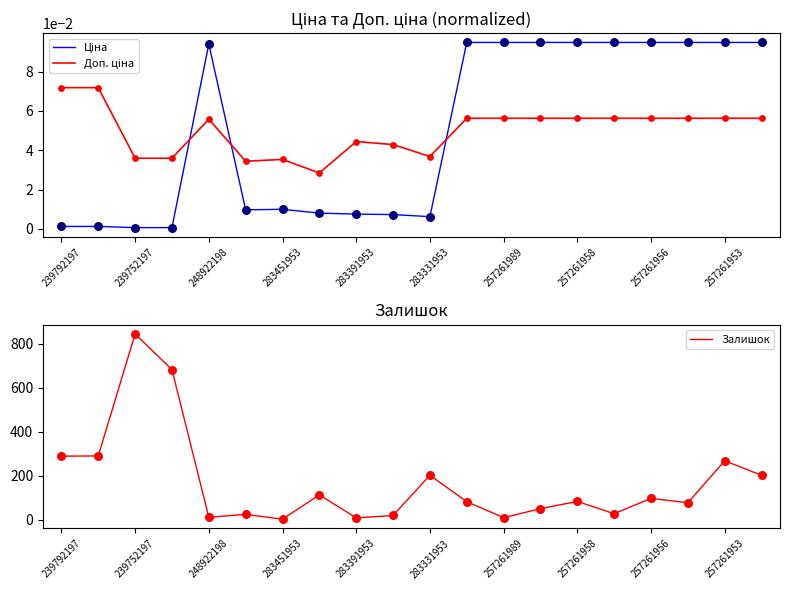

Which series has the largest total across all categories?

Залишок